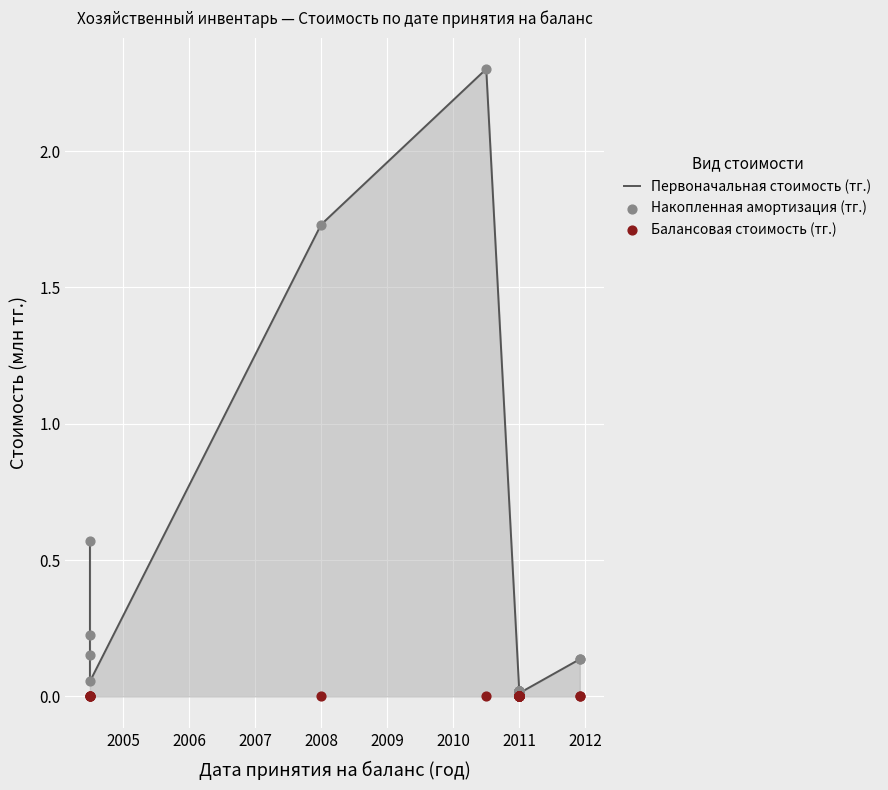

What are all the series names shown in the legend?

Первоначальная стоимость (тг.), Накопленная амортизация (тг.), Балансовая стоимость (тг.)